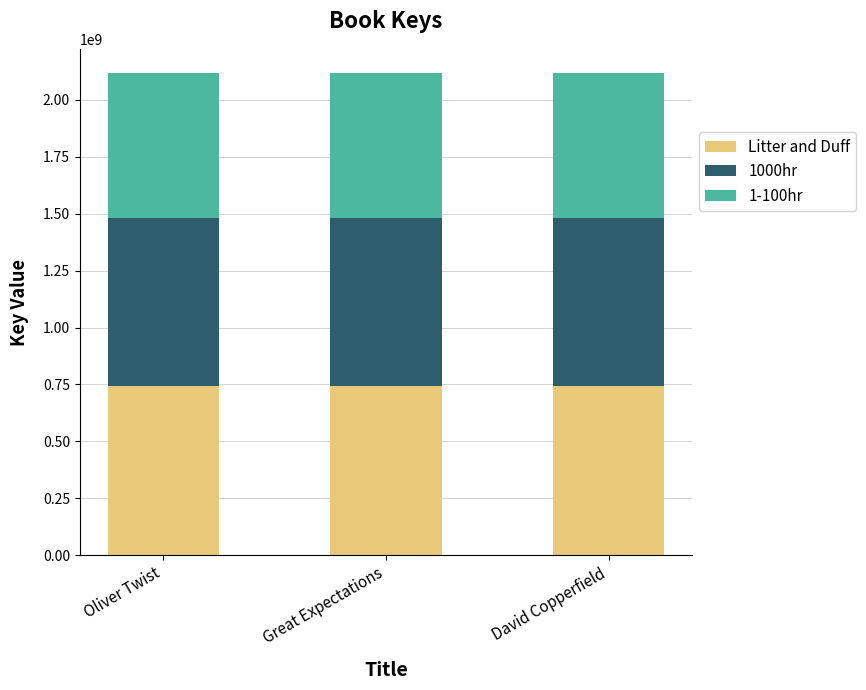

The value of Litter and Duff at David Copperfield is 1279282516.3. True or false?

False